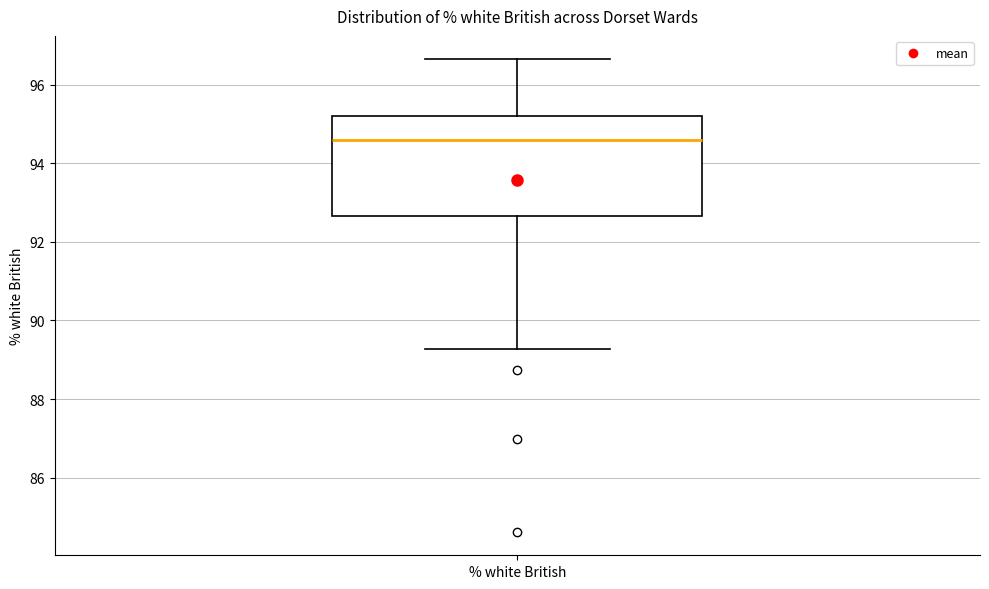

Transcribe this box plot: give where the median line is, the range the box spans, and where the two whiskers end, as read against the y-axis. The values are not printed on the chart, so give them approximately, as read against the axis.

median 94.6, box 92.6 to 95.2, whiskers 89.2 to 96.6